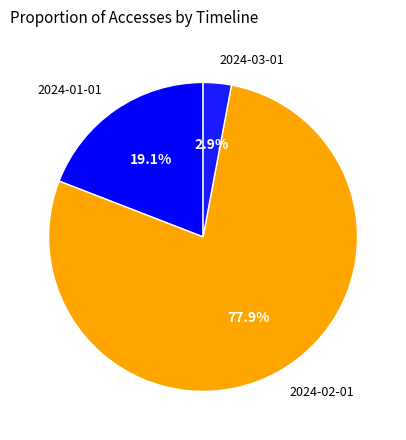

Is the sum of 2024-01-01 and 2024-02-01 greater than half?

Yes